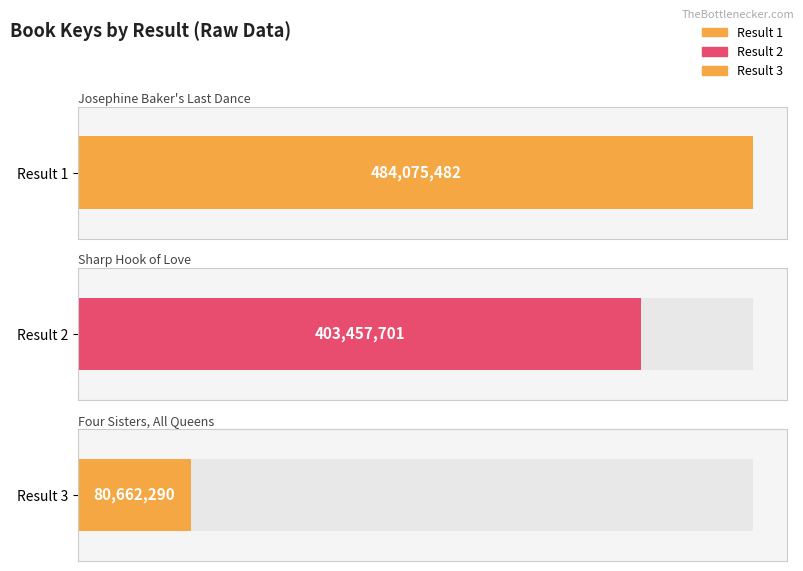

What is the ratio of the value at 1 to the value at 3?

6.0